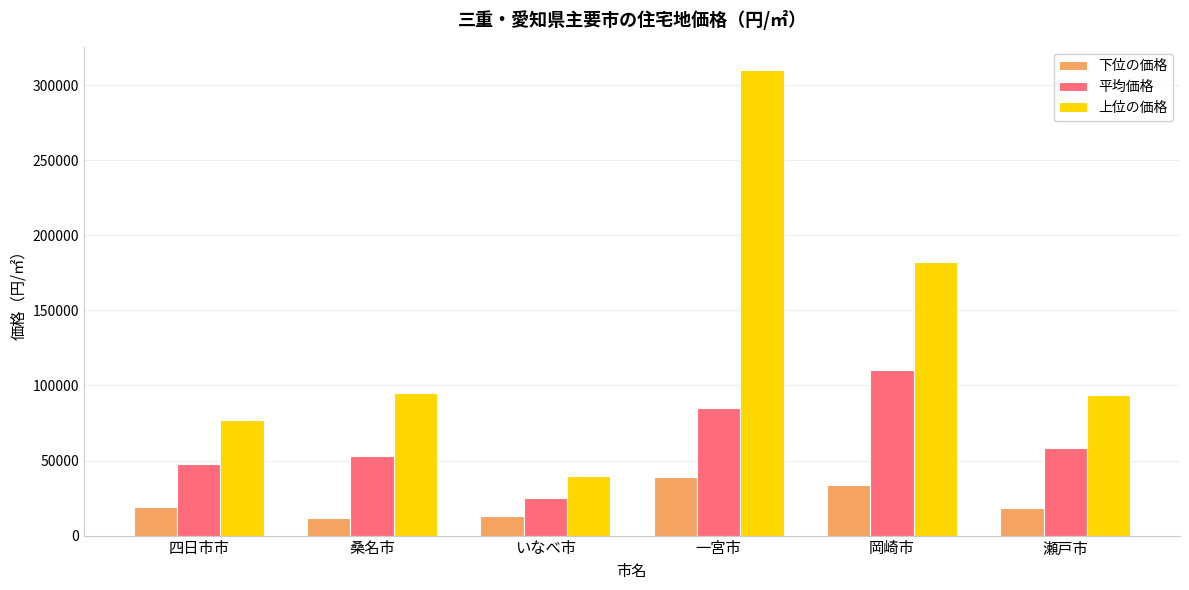

At which category is the sum across all series the highest?

一宮市